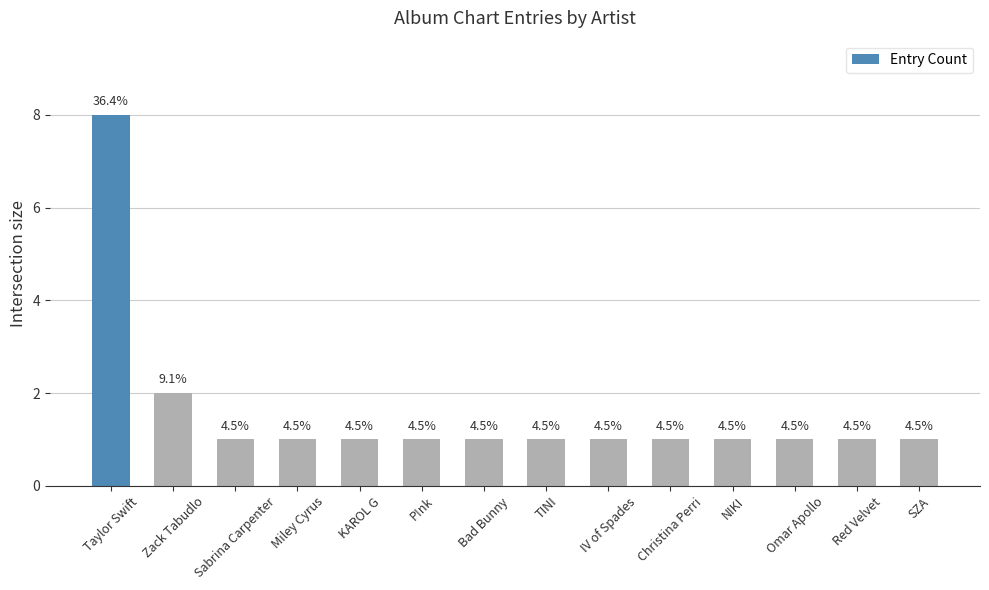

List the labels in order of value, smallest first.

Sabrina Carpenter, Miley Cyrus, KAROL G, P!nk, Bad Bunny, TINI, IV of Spades, Christina Perri, NIKI, Omar Apollo, Red Velvet, SZA, Zack Tabudlo, Taylor Swift